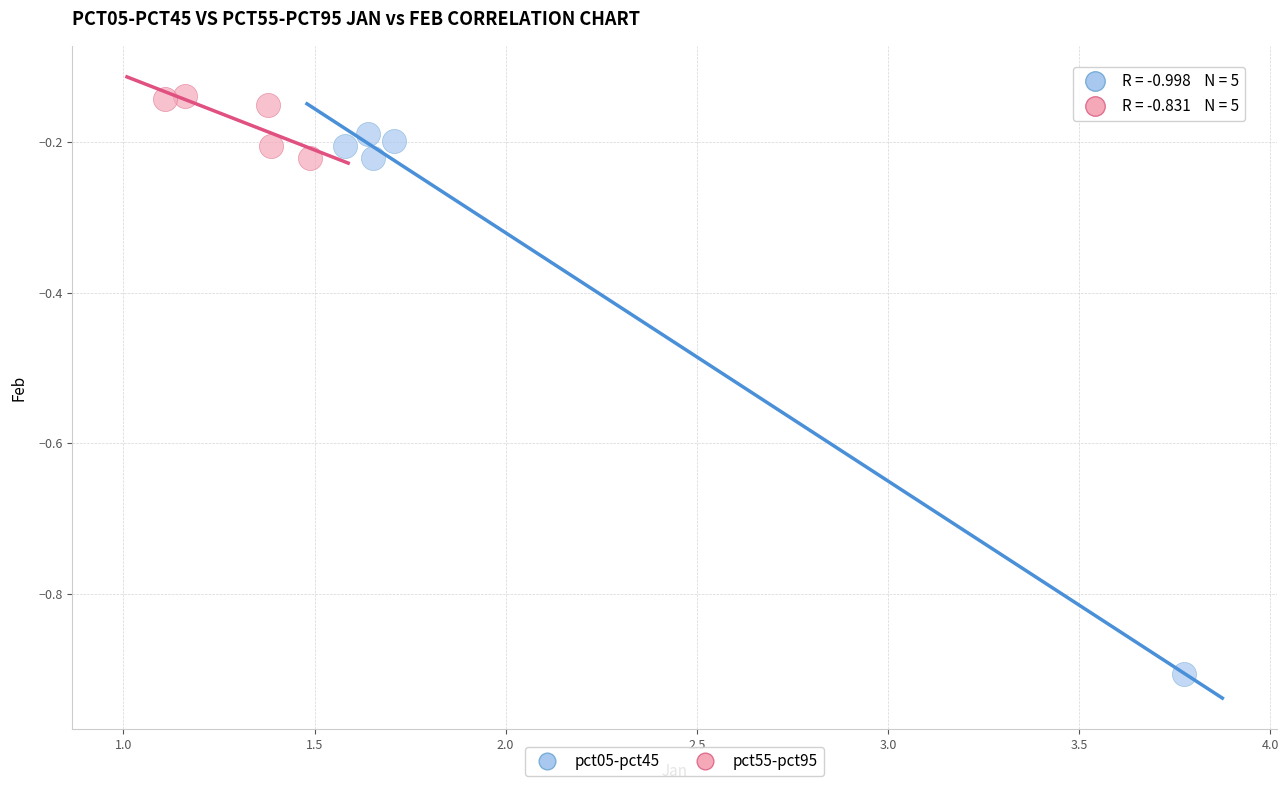

What are all the series names shown in the legend?

pct05-pct45, pct55-pct95